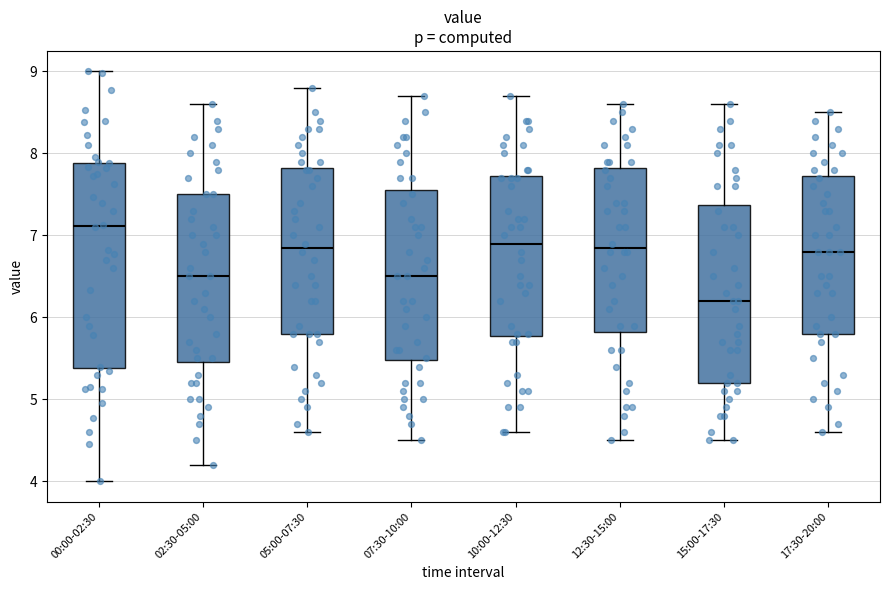

Which box's median line is the lowest?

15:00-17:30